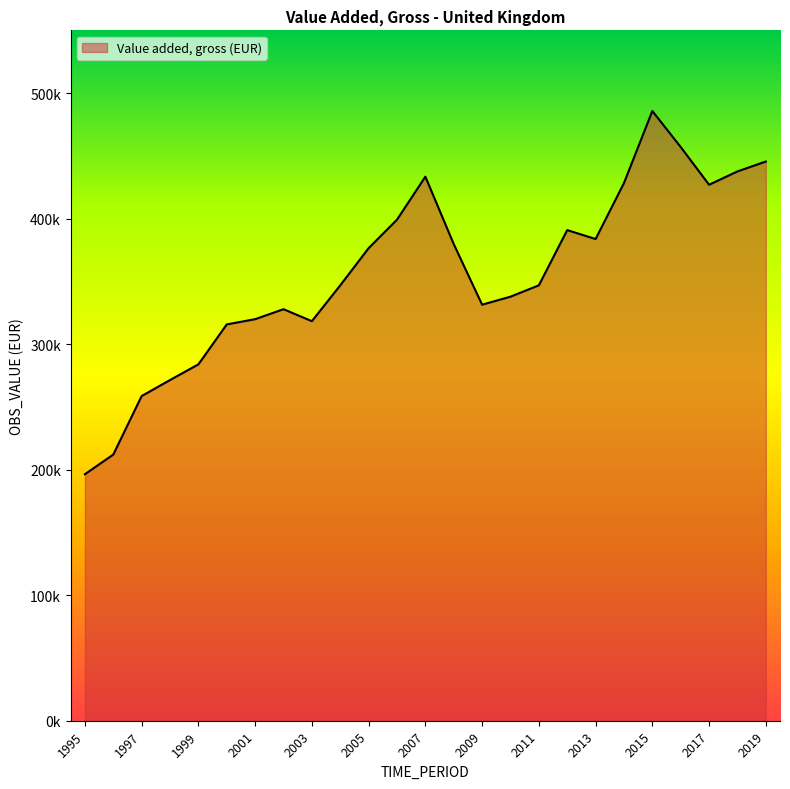

Does the chart have visible grid lines?

No